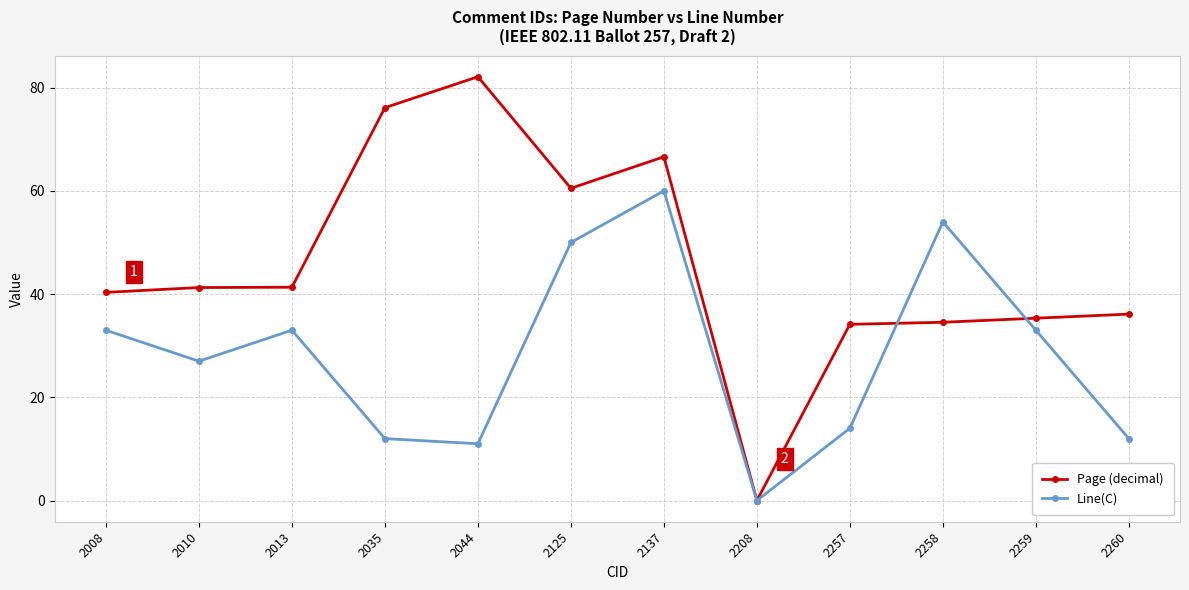

True or false: Page (decimal) has more than 0 interior local peaks.

True